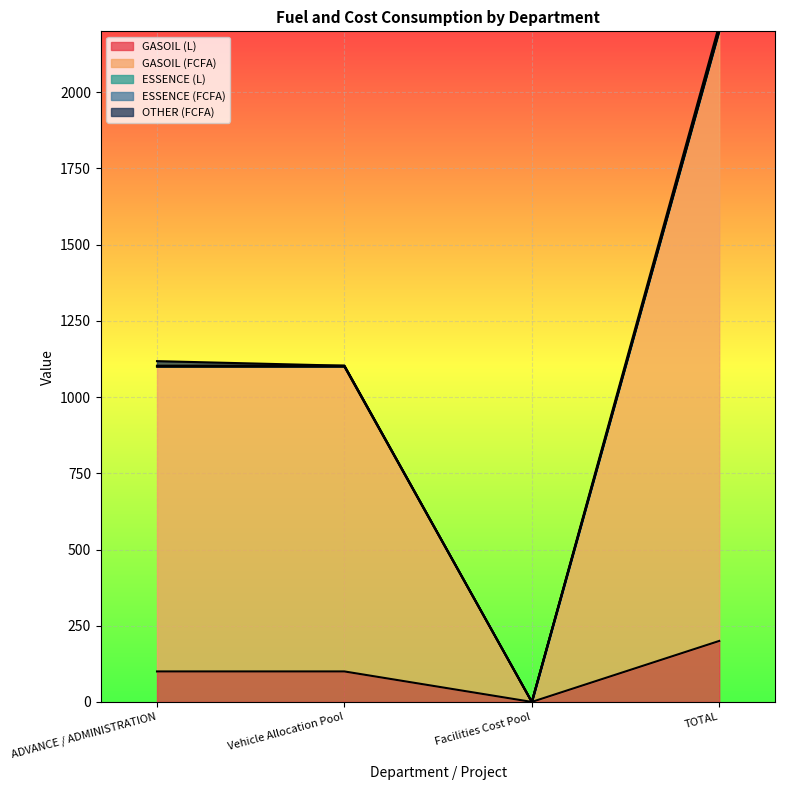

At which category is the sum across all series the highest?

TOTAL